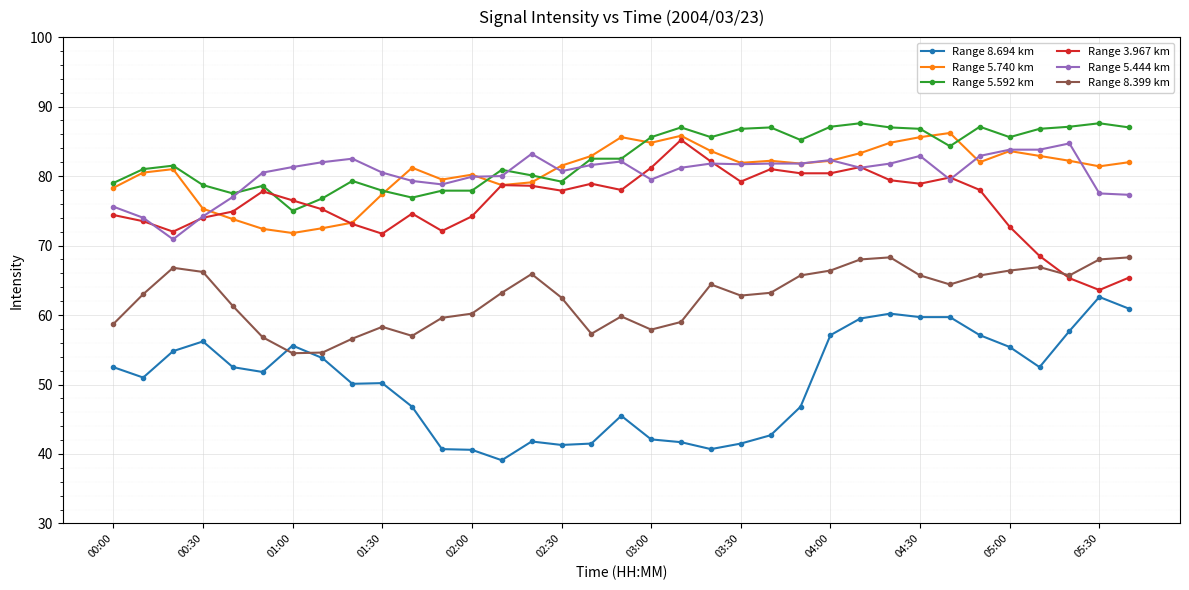

What are all the series names shown in the legend?

Range 8.694 km, Range 5.740 km, Range 5.592 km, Range 3.967 km, Range 5.444 km, Range 8.399 km